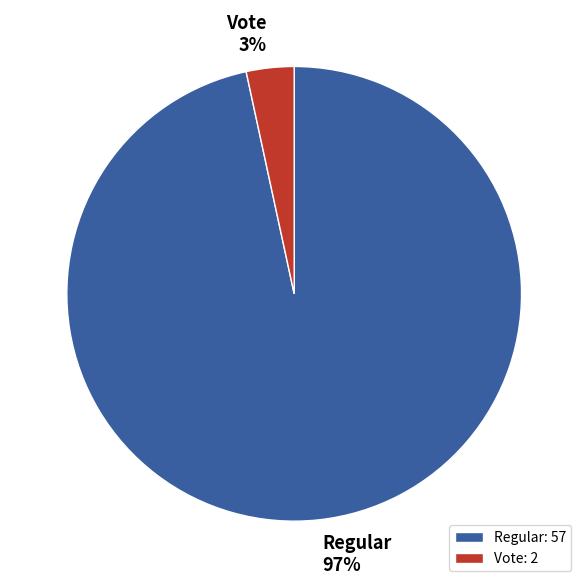

Which has a higher value, Vote or Regular?

Regular